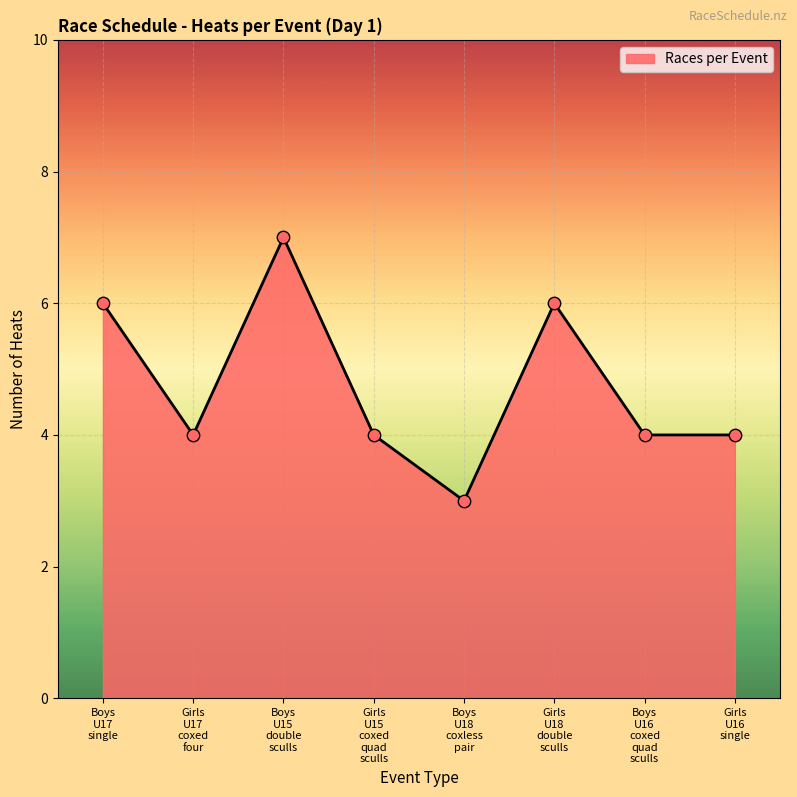

What is the difference between the maximum and minimum values?

4